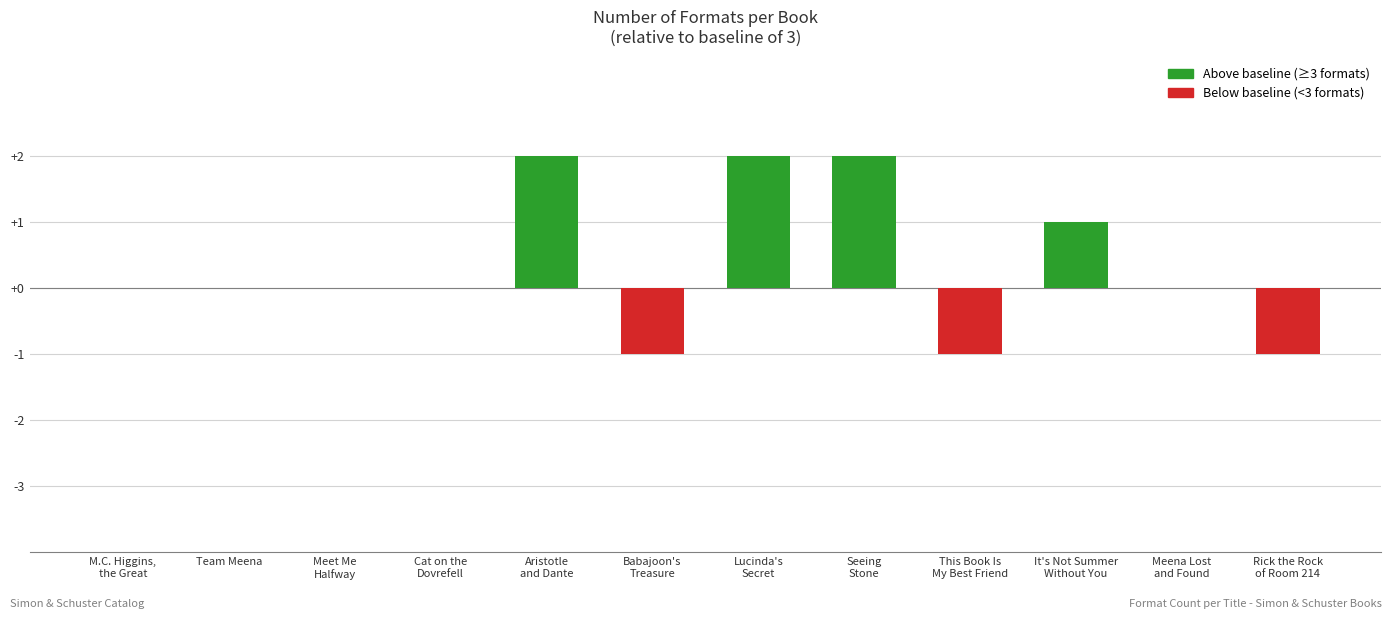

Count the values in the range 0 to 2.

9